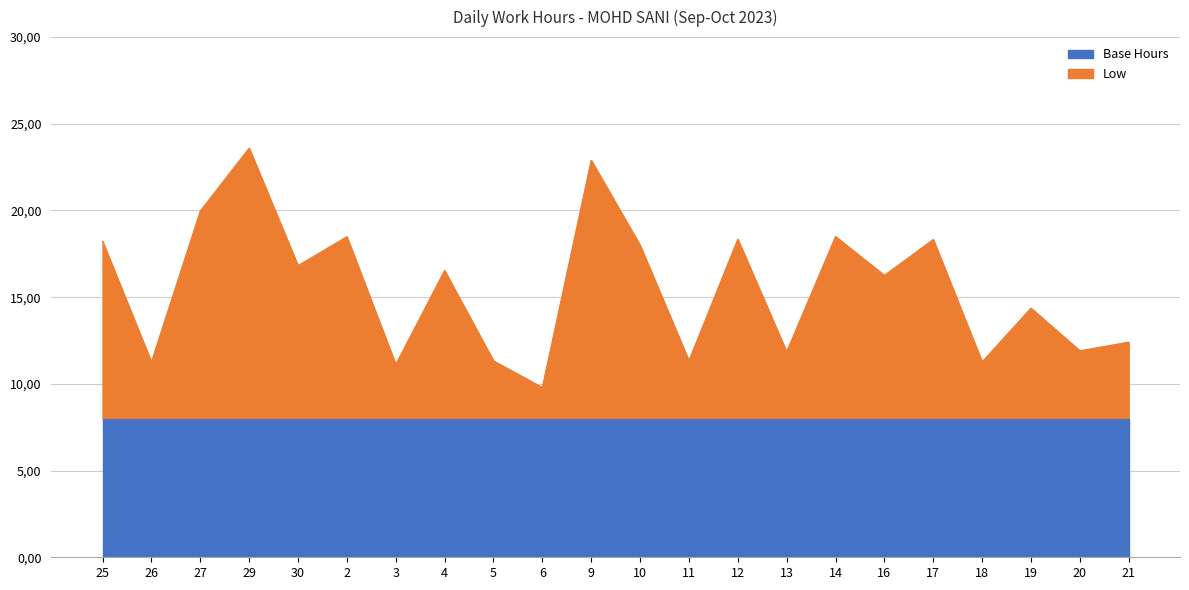

Is it true that the value at 14 is 18.5?

True